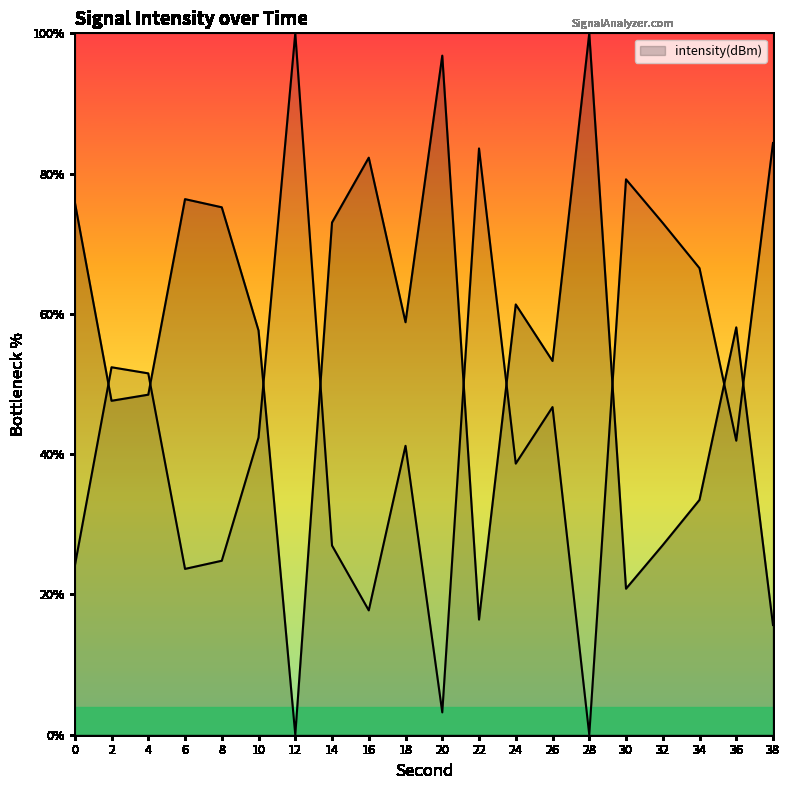

True or false: the data shows 100.0 at 28.

True